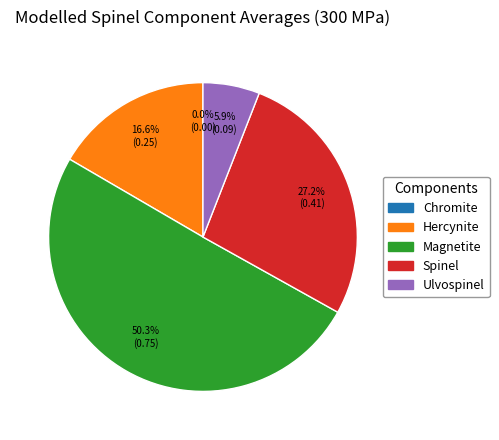

True or false: 7 accounts for 13% of the total.

False